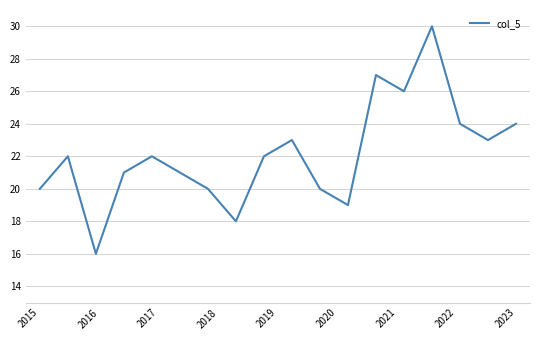

What is the difference between the maximum and minimum values?

14